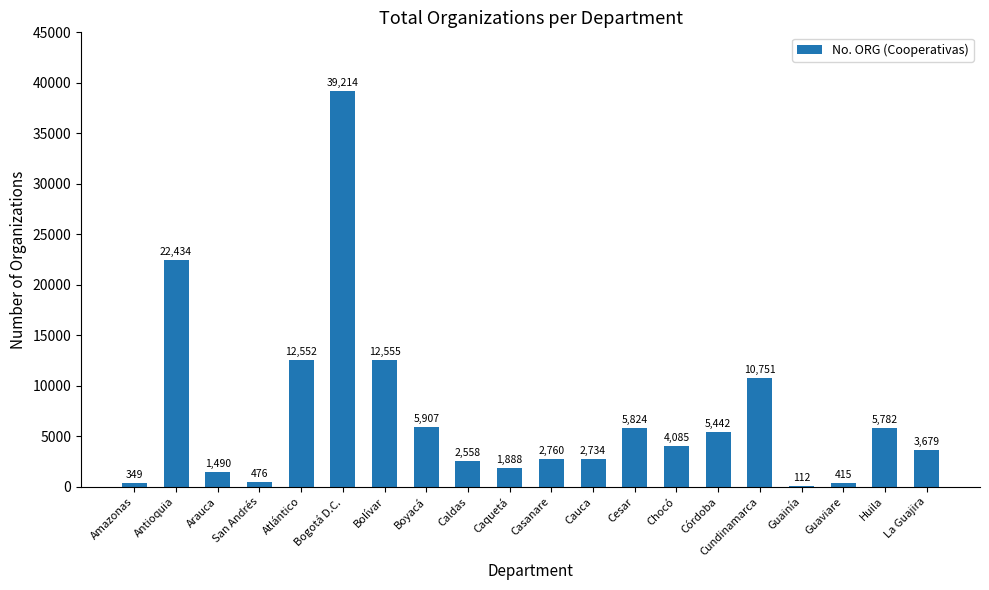

What is the change in value from San Andrés to Chocó?

+3609